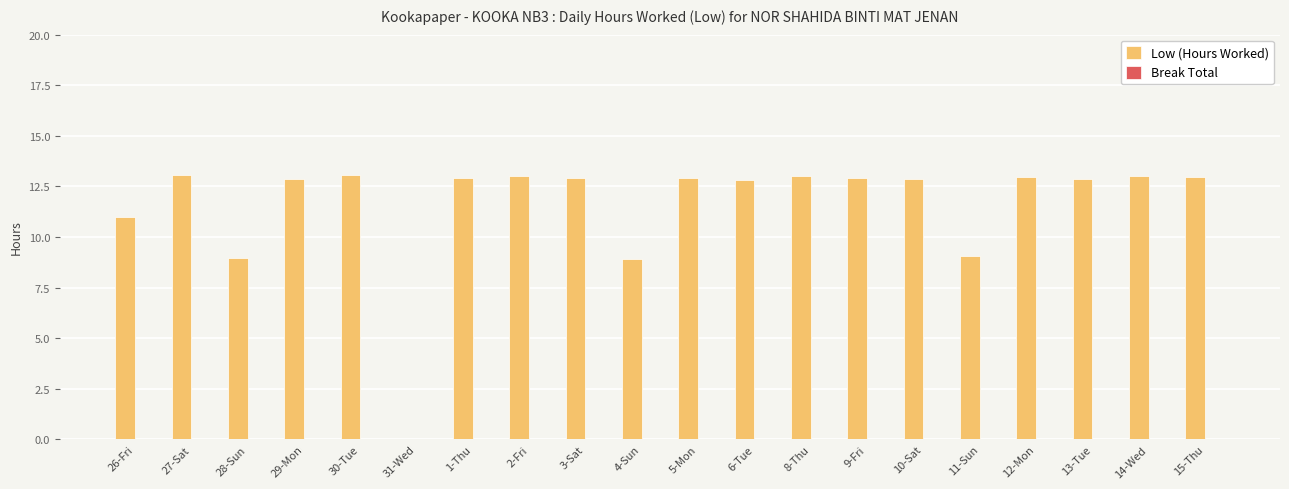

Which has a higher value, 4-Sun or 29-Mon?

29-Mon